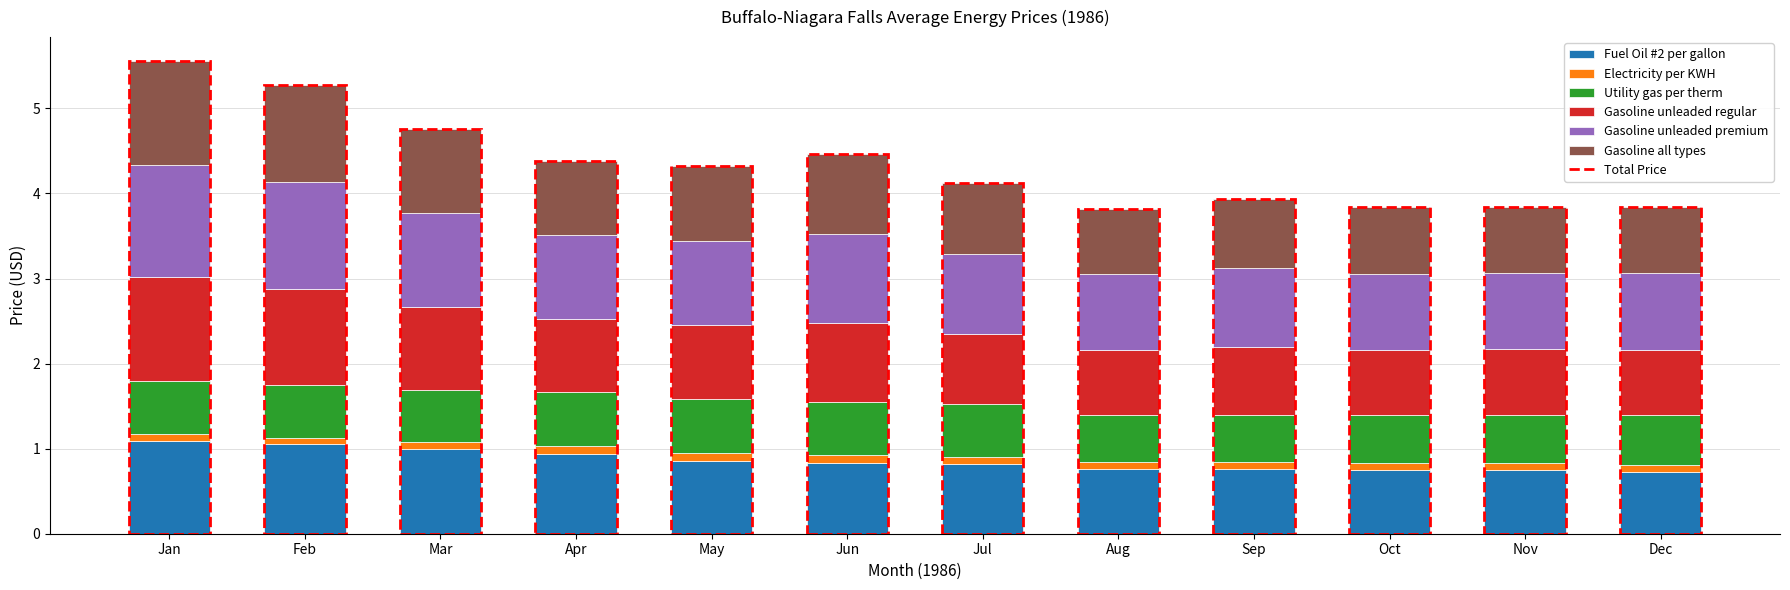

What is the average value of the Fuel Oil #2 per gallon series?

0.9